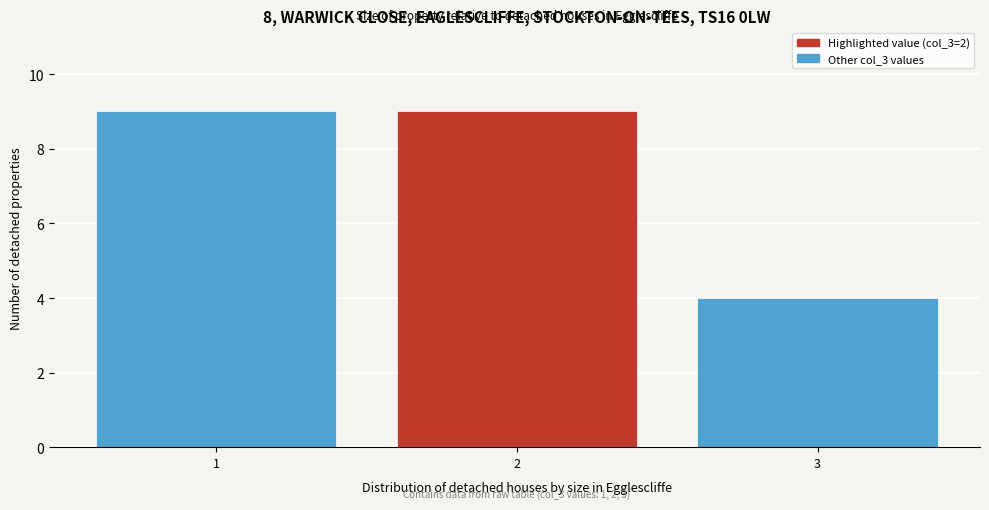

Reading left to right, what are all the values shown in this chart?

9	9	4